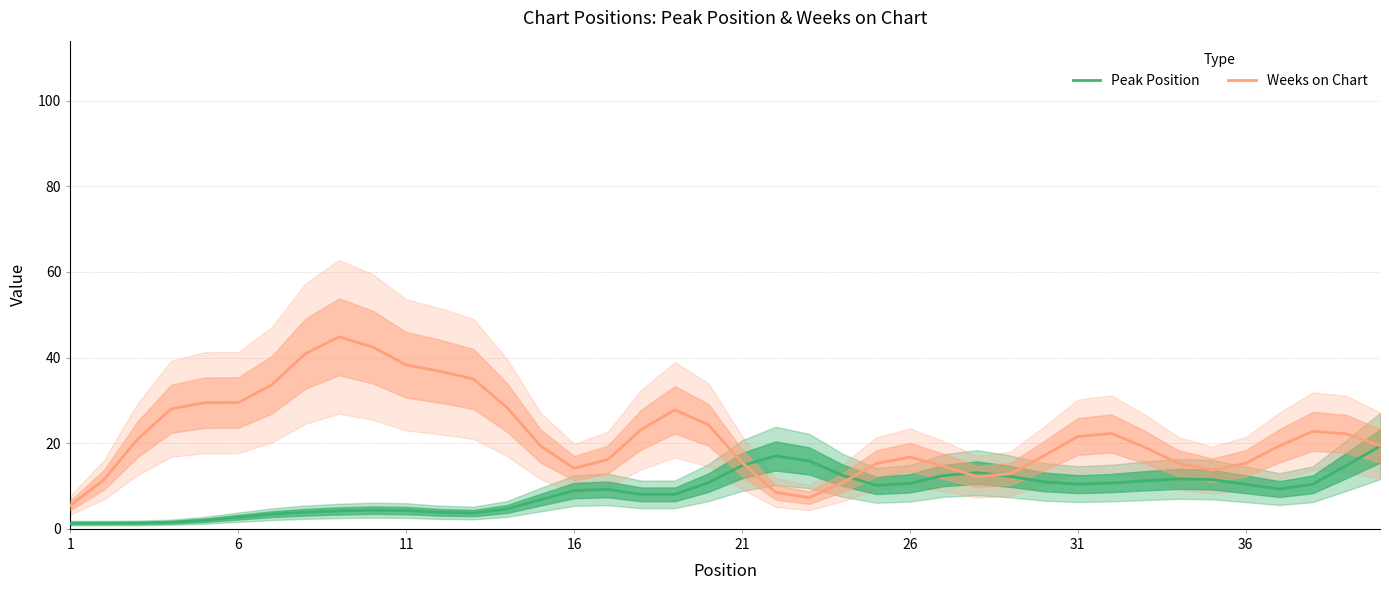

After their last crossing, which series has the higher values: Weeks on Chart or Peak Position?

Weeks on Chart